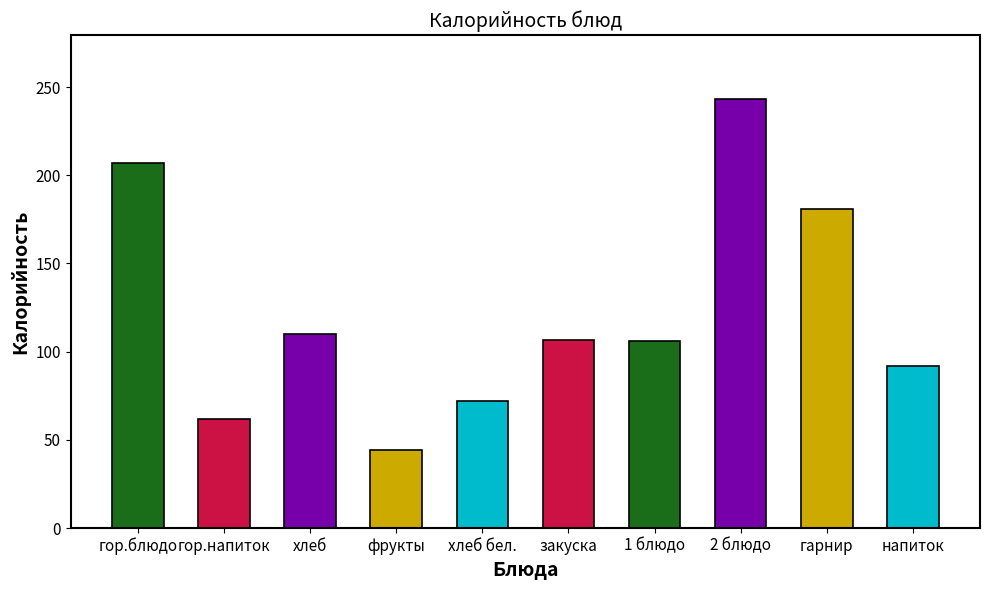

Where is the data nearest to the value 143?

хлеб